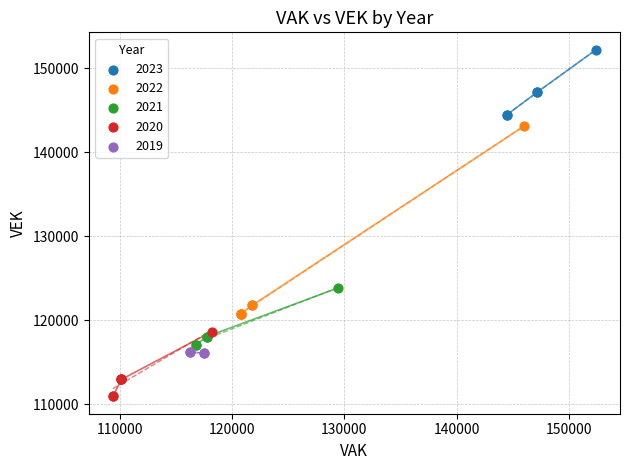

Which series reaches the minimum Y coordinate?

2020